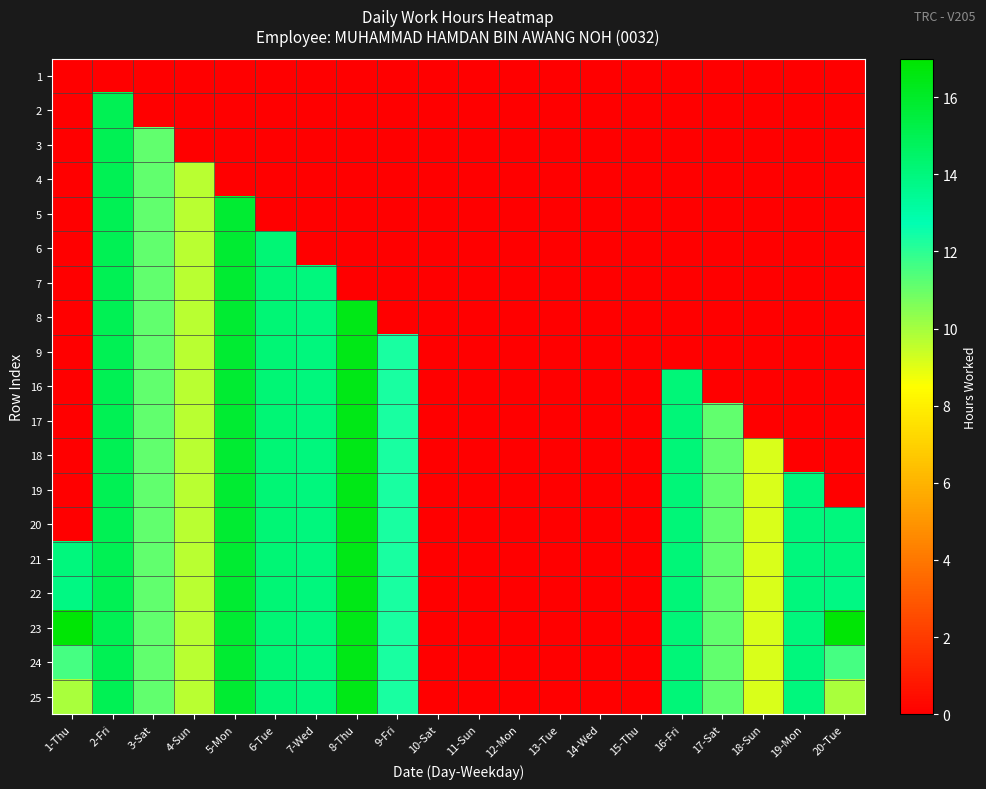

Count the number of categories in the chart.

20